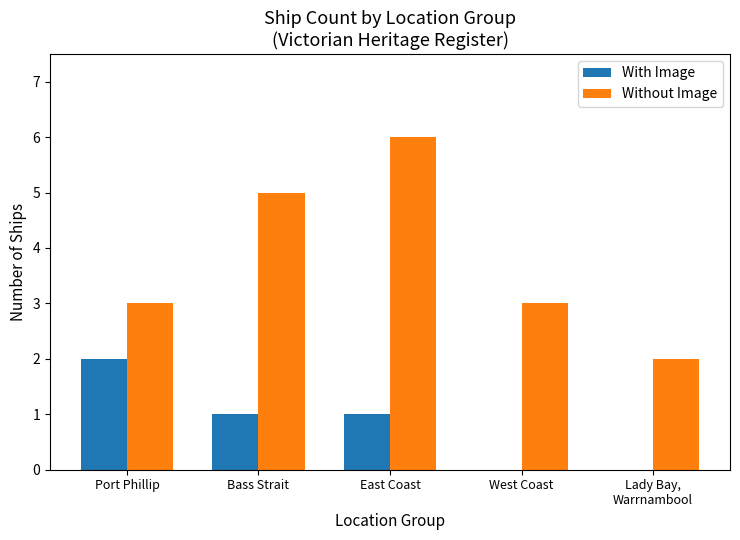

How many data points does each series have?

5